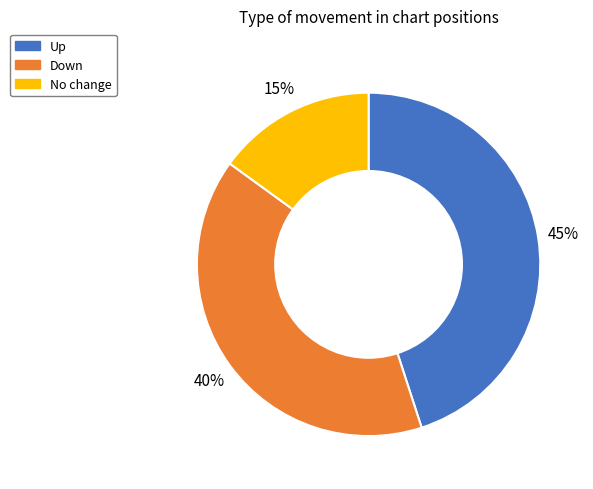

How many slices are in this pie chart?

3